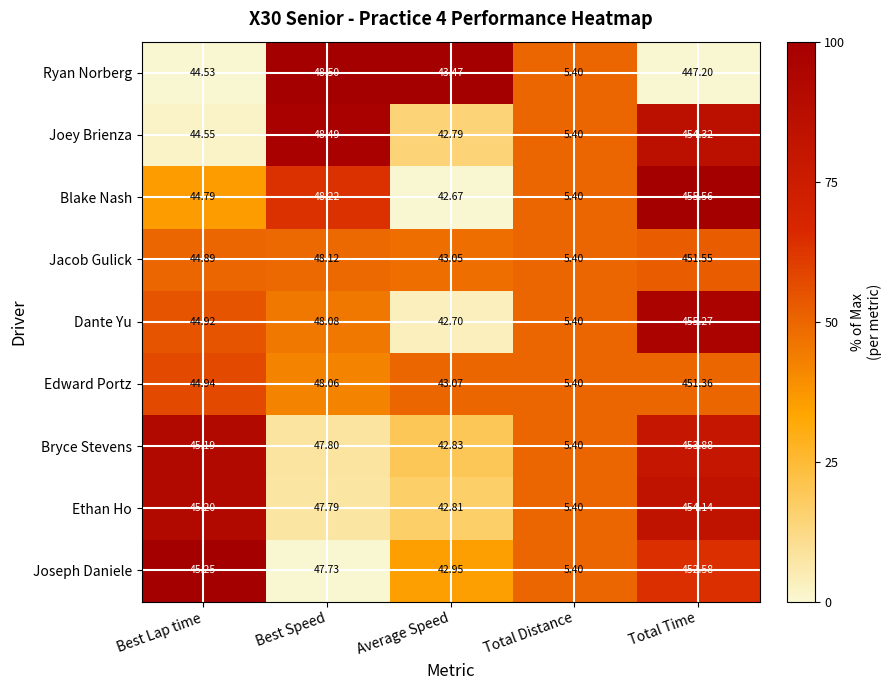

Which series has the widest spread of values?

Blake Nash